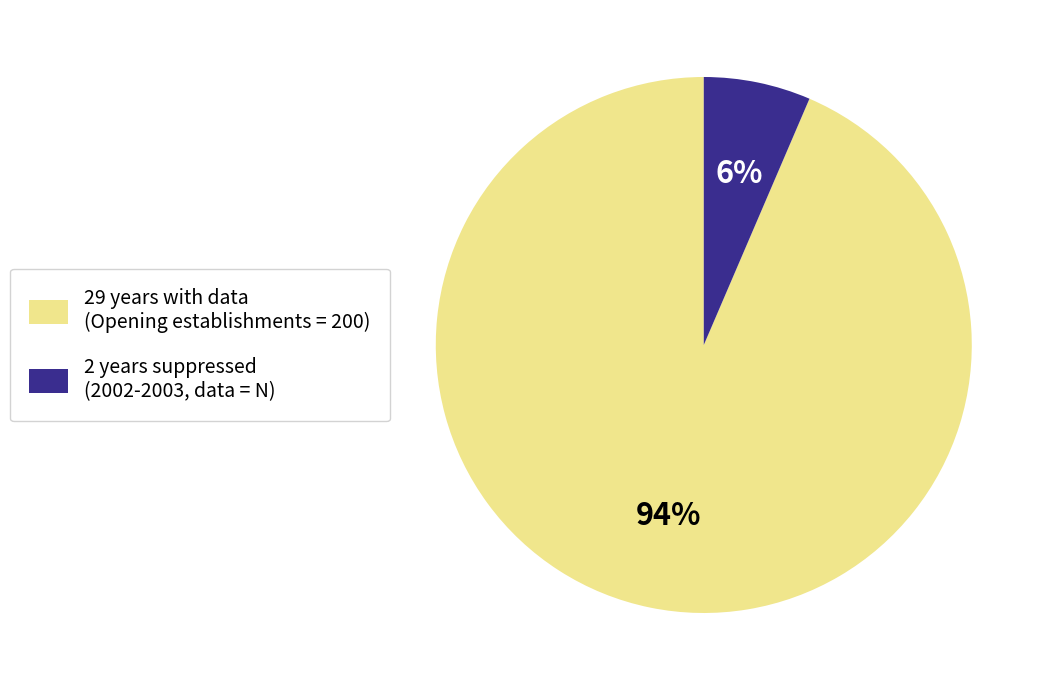

Is there any slice that represents more than half of the pie?

Yes